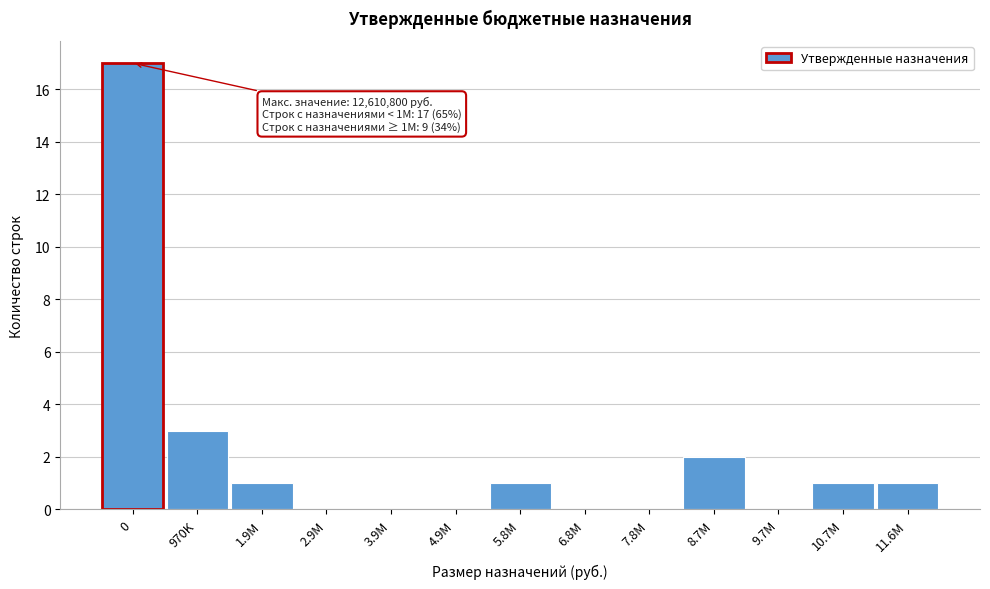

Reading left to right, transcribe all the data shown in this chart.

0=17	970K=3	1.9M=1	2.9M=0	3.9M=0	4.9M=0	5.8M=1	6.8M=0	7.8M=0	8.7M=2	9.7M=0	10.7M=1	11.6M=1